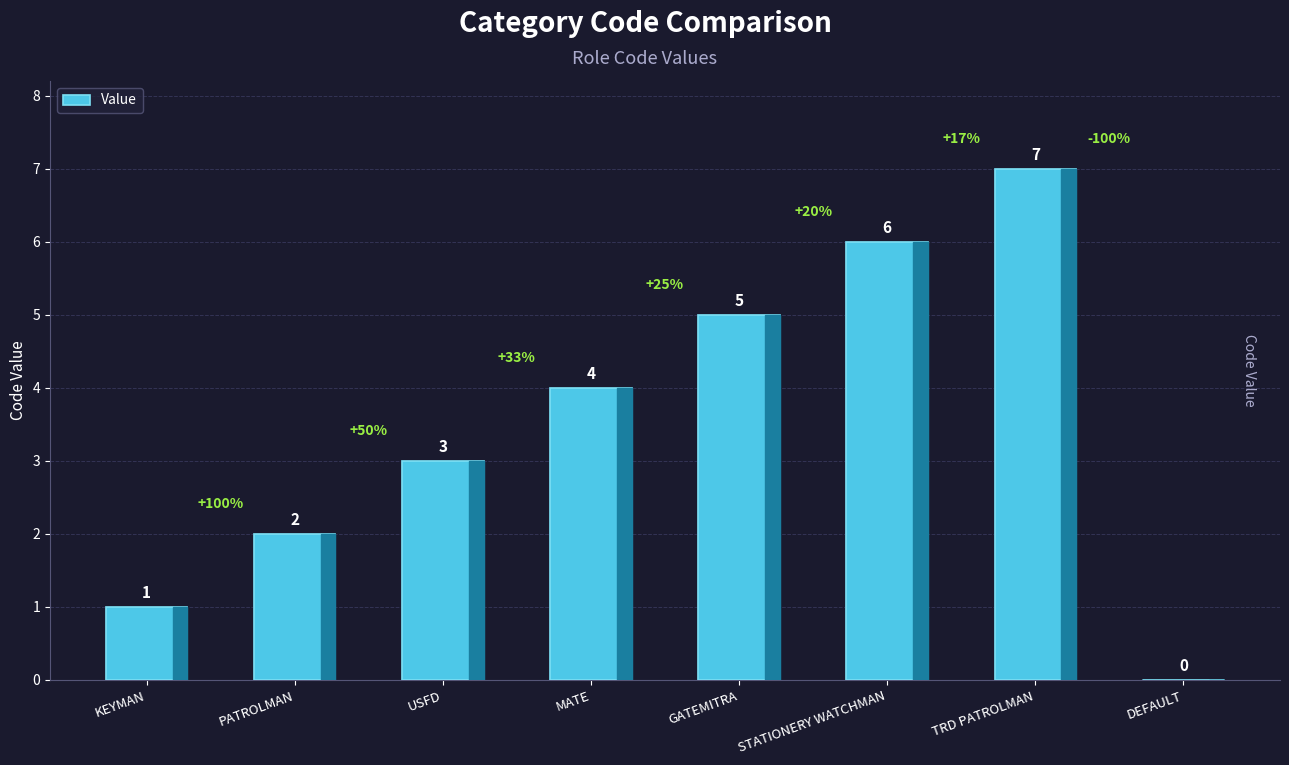

What is the ratio of the value at USFD to the value at KEYMAN?

3.0